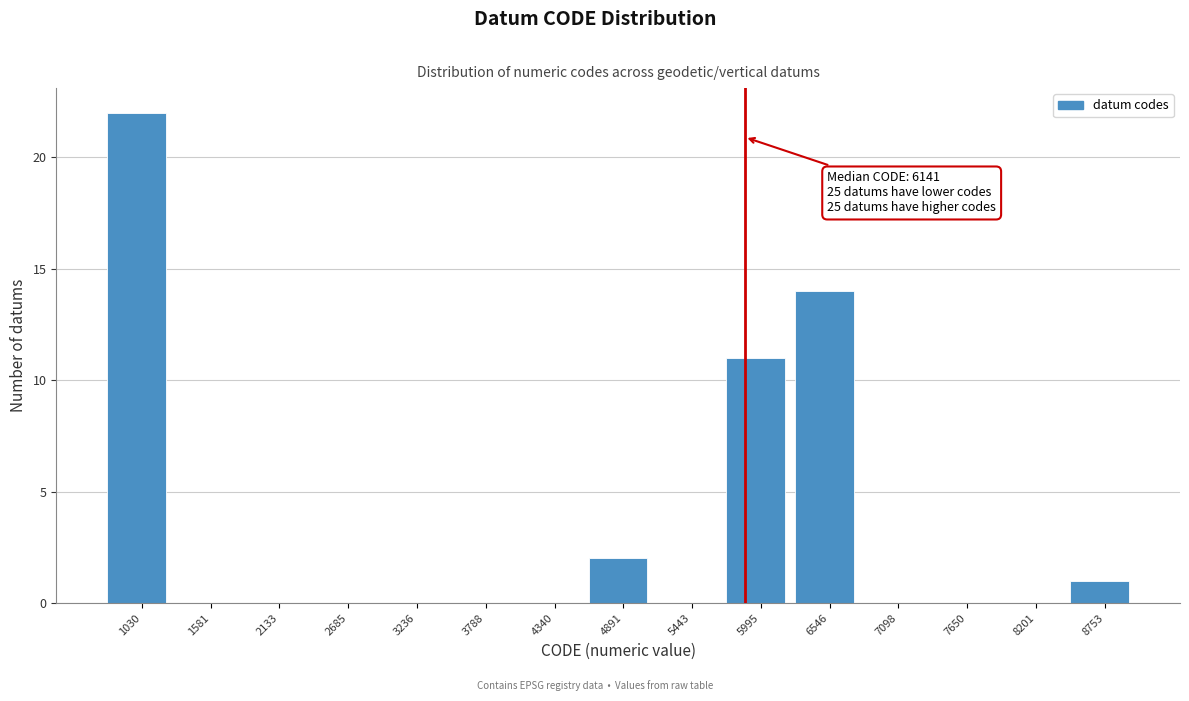

Reading left to right, transcribe all the data shown in this chart.

1030=22	1581=0	2133=0	2685=0	3236=0	3788=0	4340=0	4891=2	5443=0	5995=11	6546=14	7098=0	7650=0	8201=0	8753=1